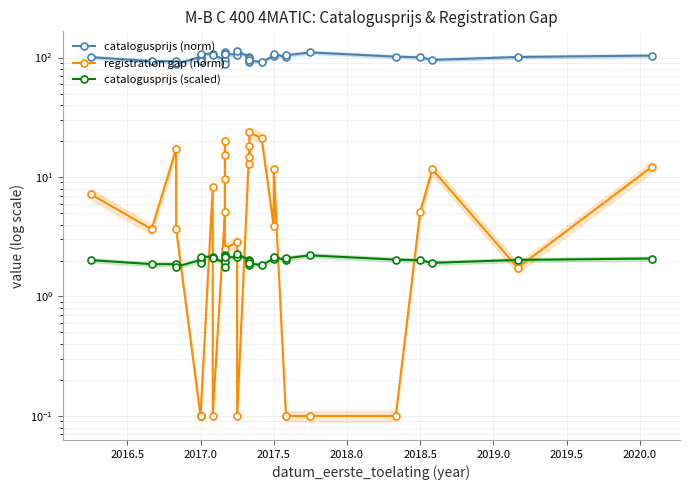

Rank the series by their maximum value, from highest to lowest.

catalogusprijs (norm), registration gap (norm), catalogusprijs (scaled)